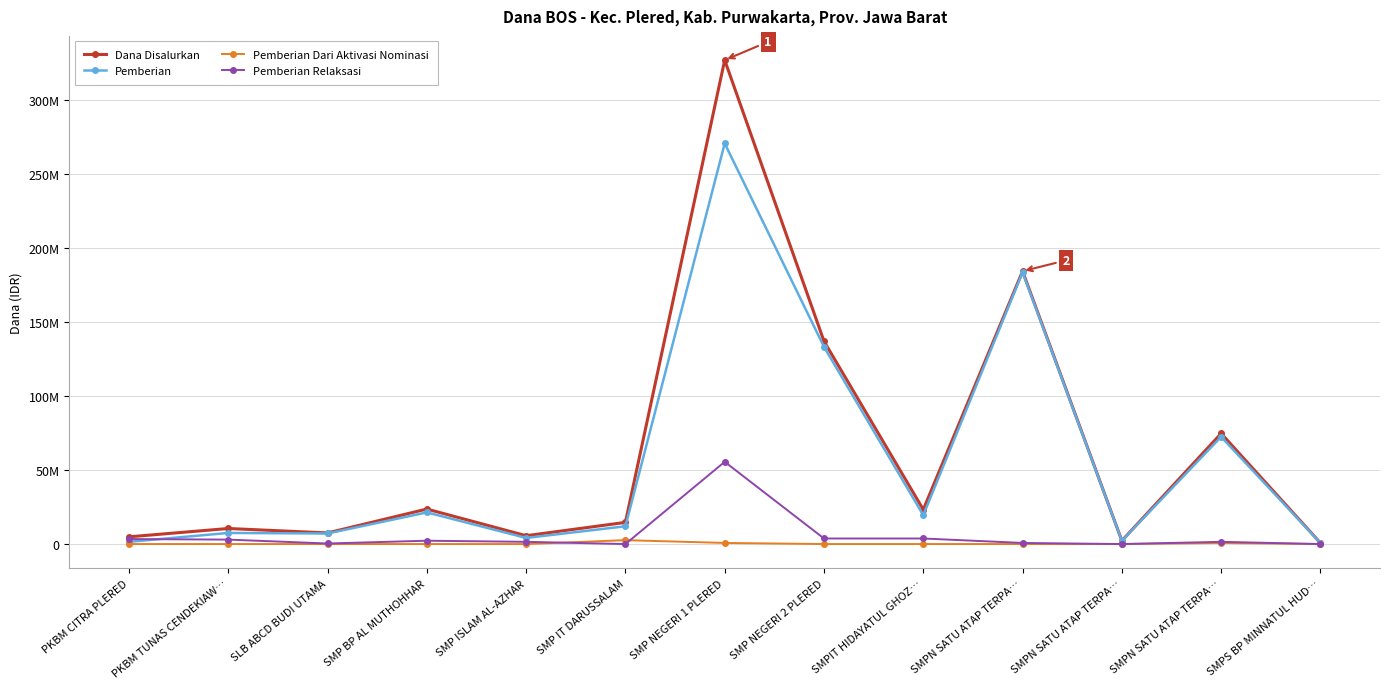

True or false: Pemberian Dari Aktivasi Nominasi and Pemberian intersect in this chart.

False